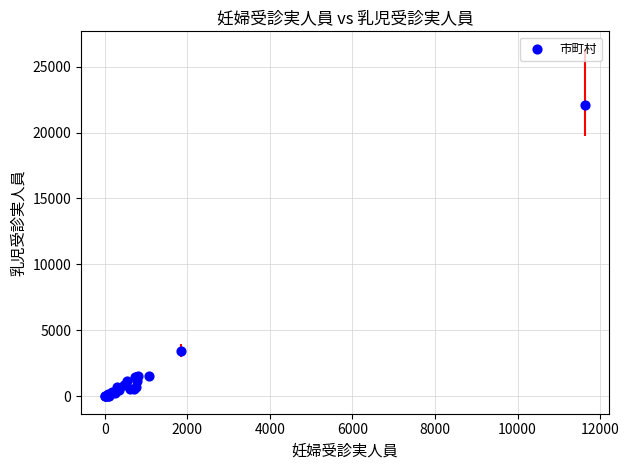

What Y value in the scatter plot is closest to 11051?

3461